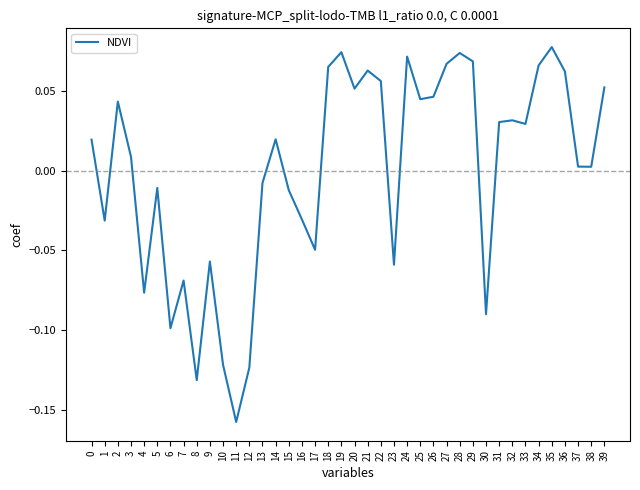

True or false: the data shows -0.1 at 7.

True